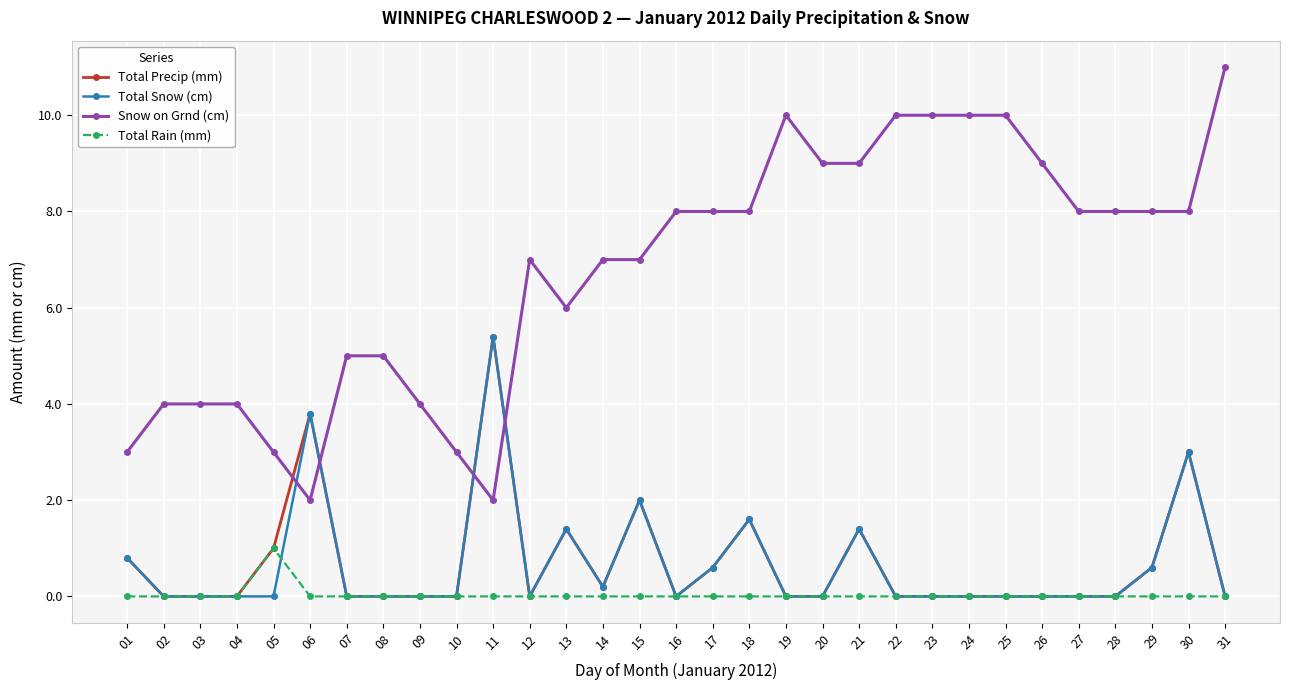

What is the difference between the highest and lowest values at 28?

8.0